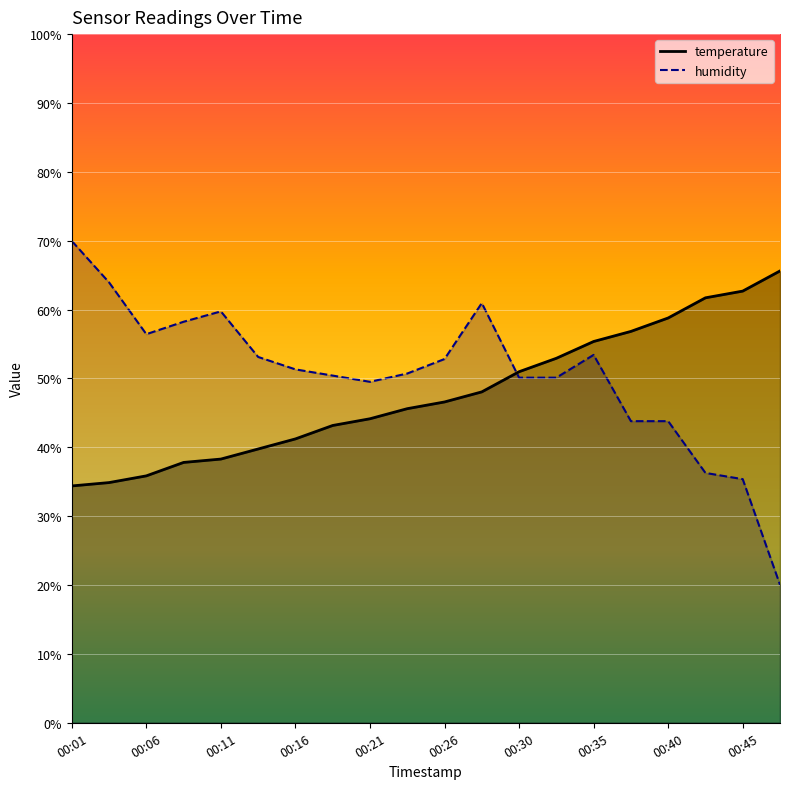

What is the maximum value shown in the chart?

70.0